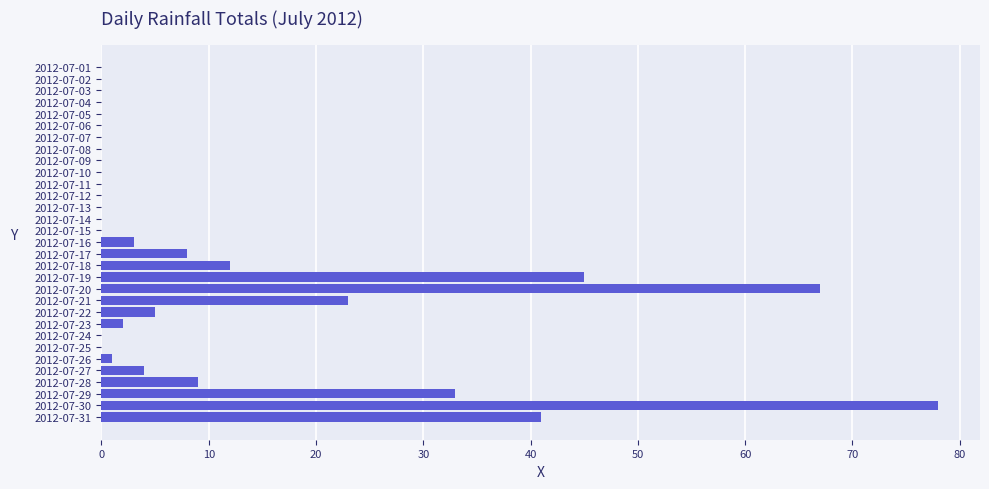

Between 2012-07-01 and 2012-07-30, which is larger?

2012-07-30